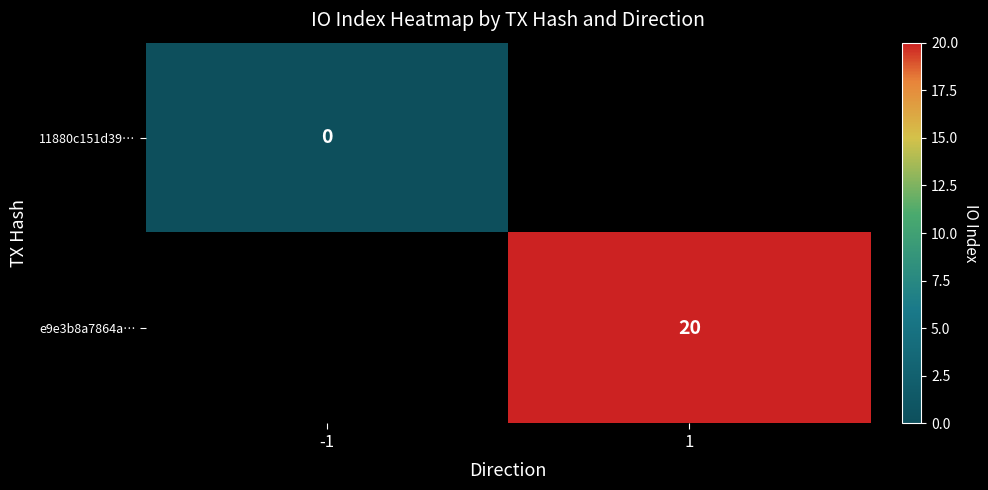

How many series are shown in this chart?

2